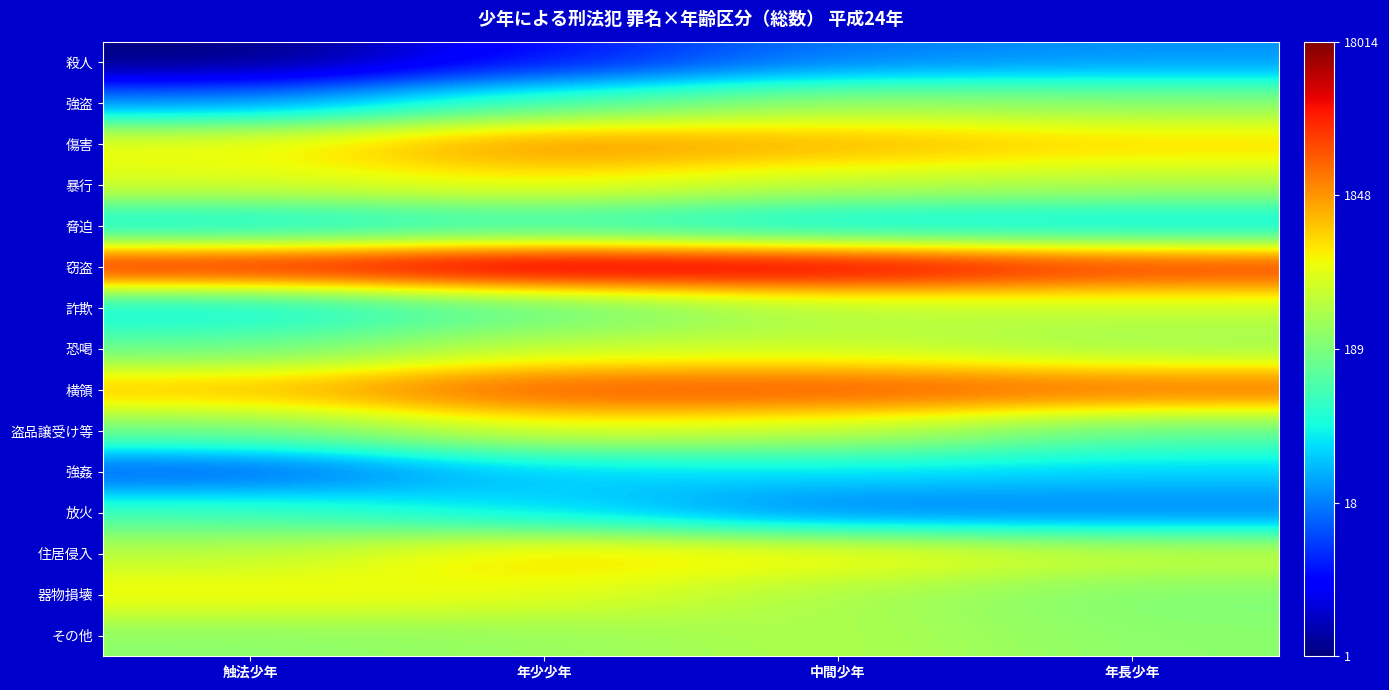

List the series in order of their peak value, lowest first.

殺人, 強姦, 脅迫, 放火, 強盗, その他, 詐欺, 恐喝, 盗品譲受け等, 暴行, 器物損壊, 住居侵入, 傷害, 横領, 窃盗